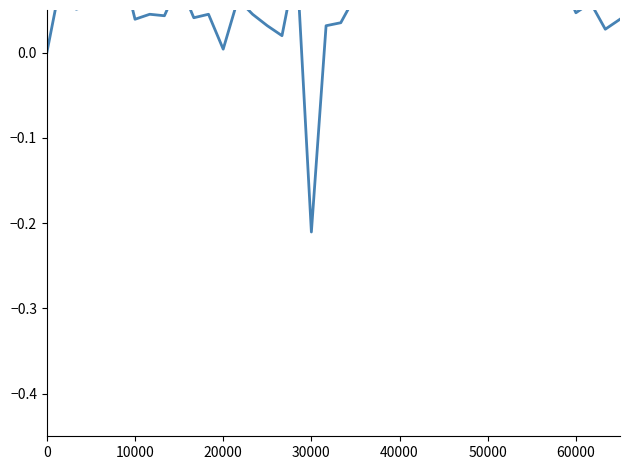

Does the chart display data point markers on the line(s)?

No